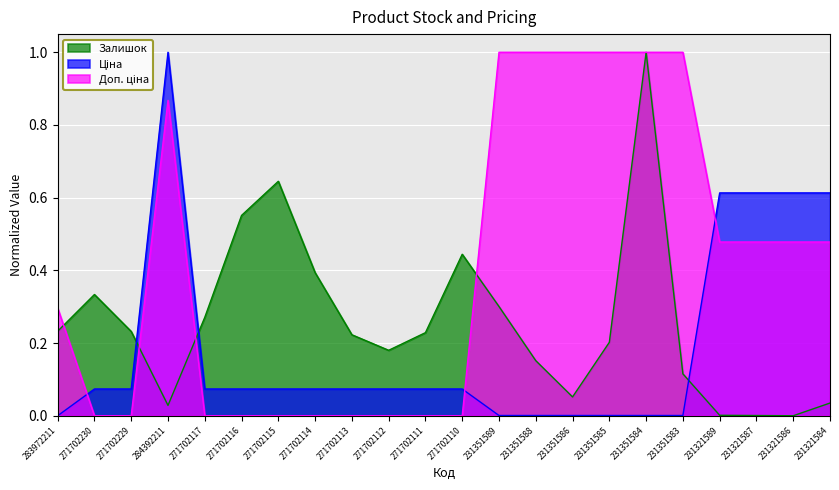

How many lines are shown in the chart?

3